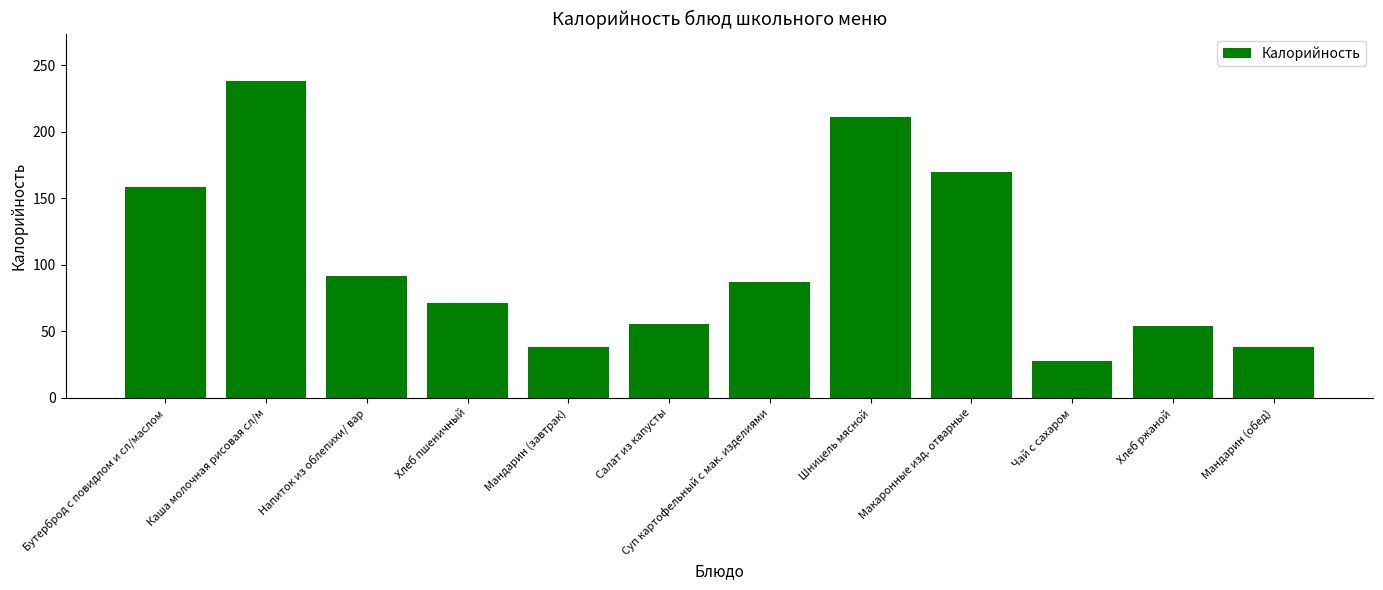

What is the label of the 2nd bar from the left?

Каша молочная рисовая сл/м